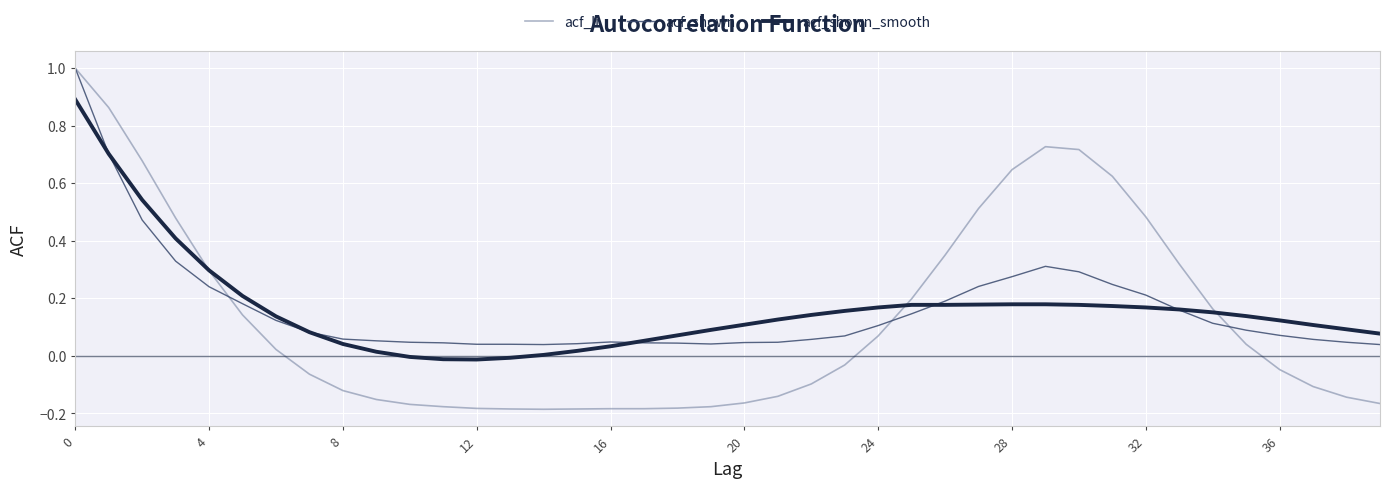

Which series has the widest spread of values?

acf_li